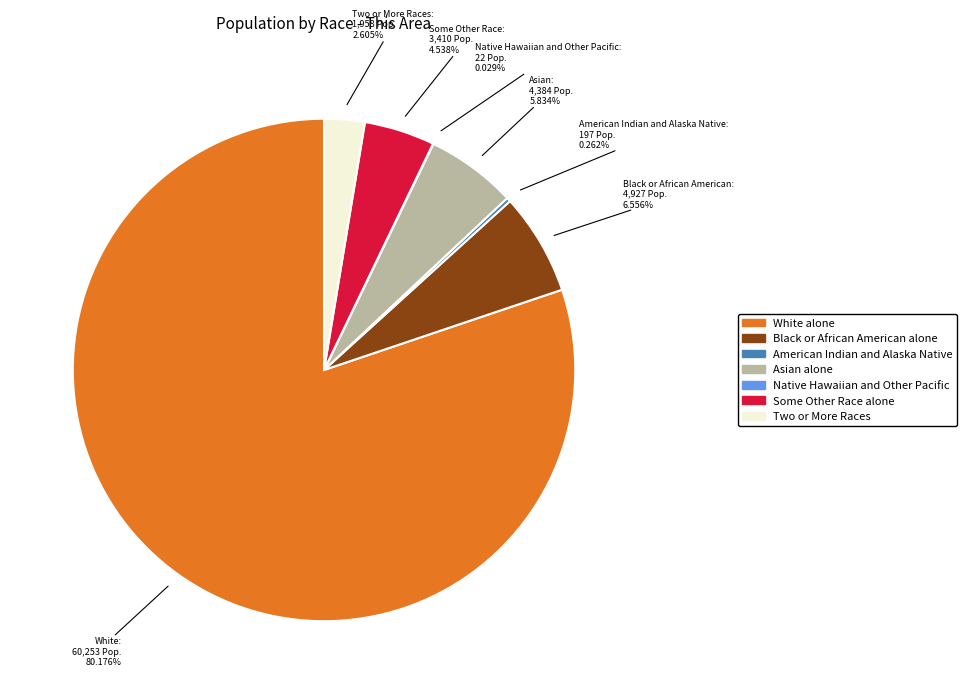

Does White alone account for over 50% of the chart?

Yes